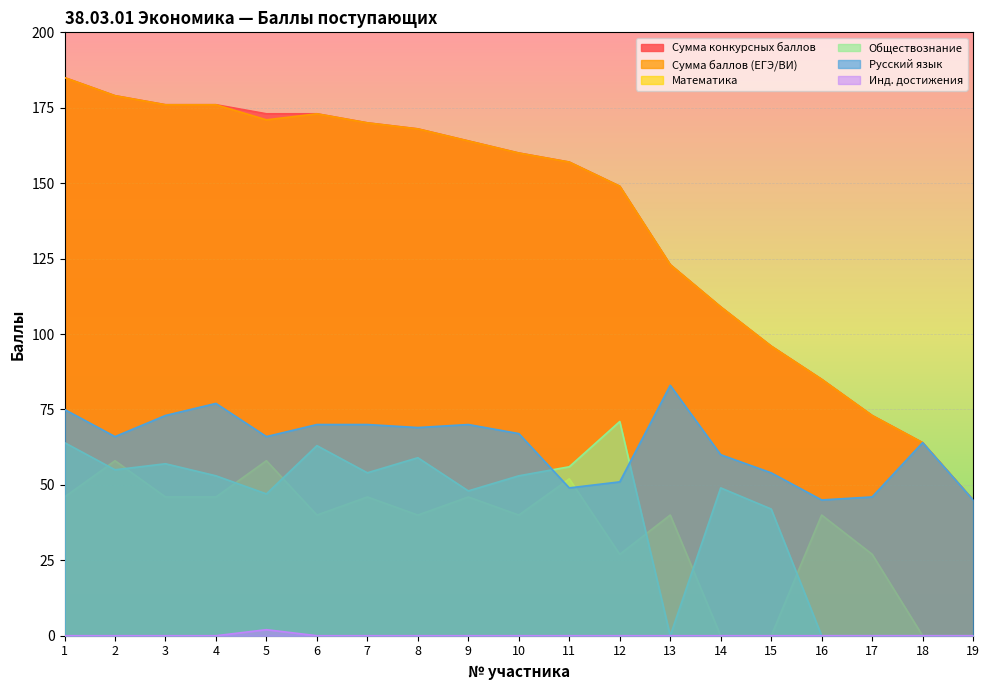

The value of Инд. достижения at 6 is -1. True or false?

False